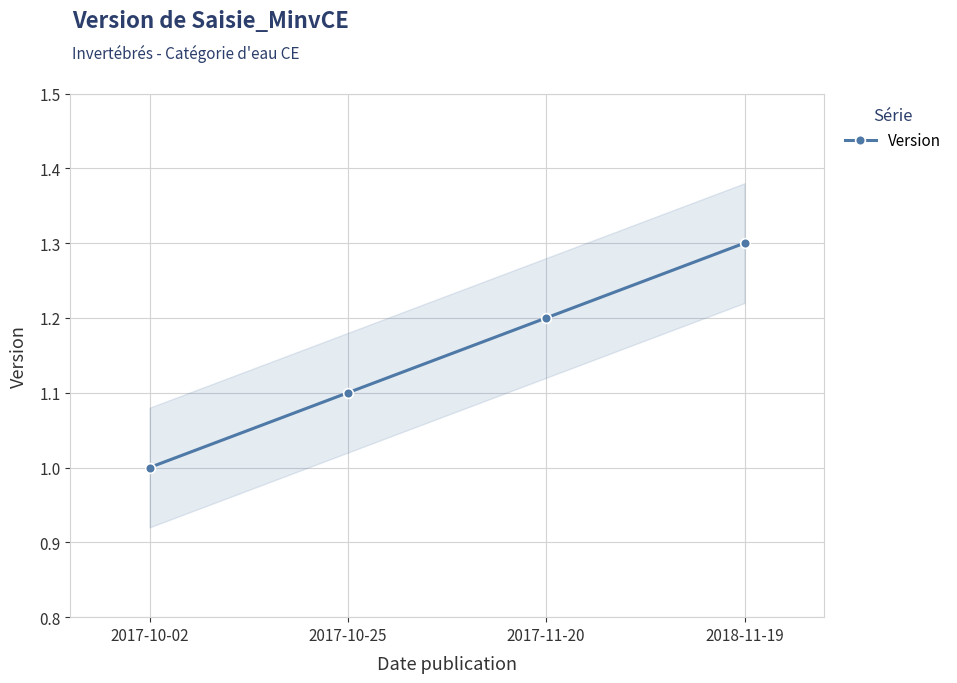

What is the average value?

1.1